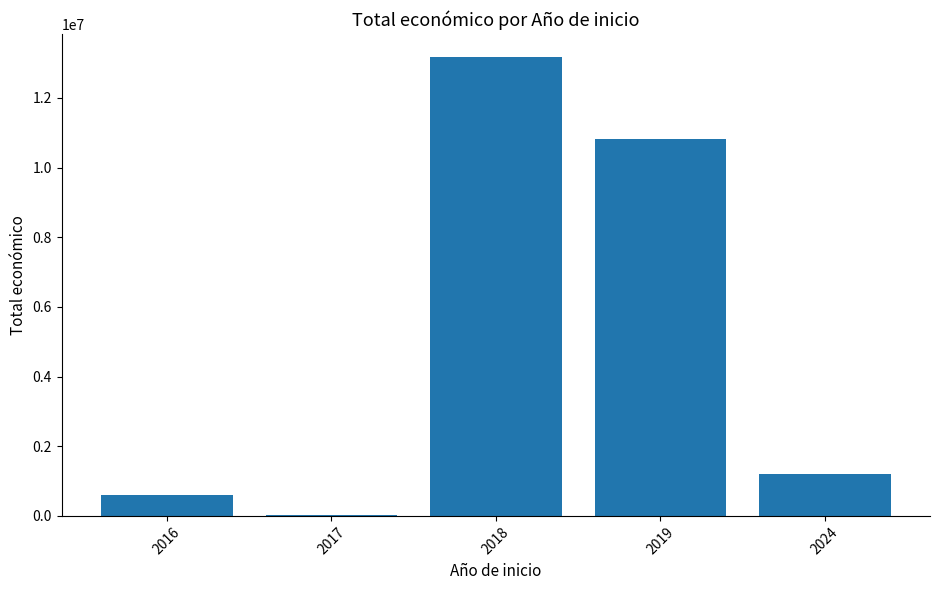

What is the sum of all values?

25821947